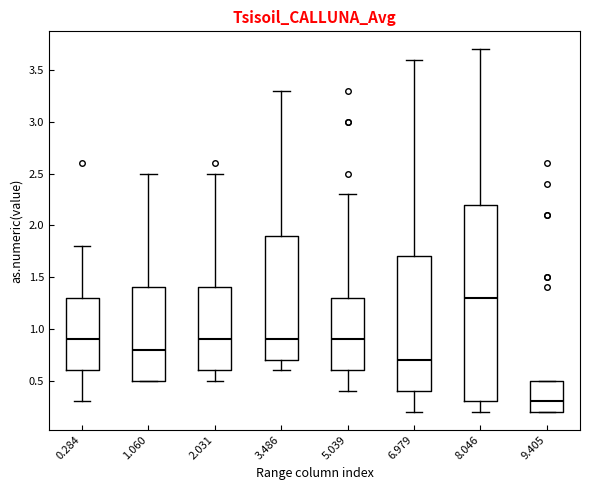

Which box has the highest median line?

8.046